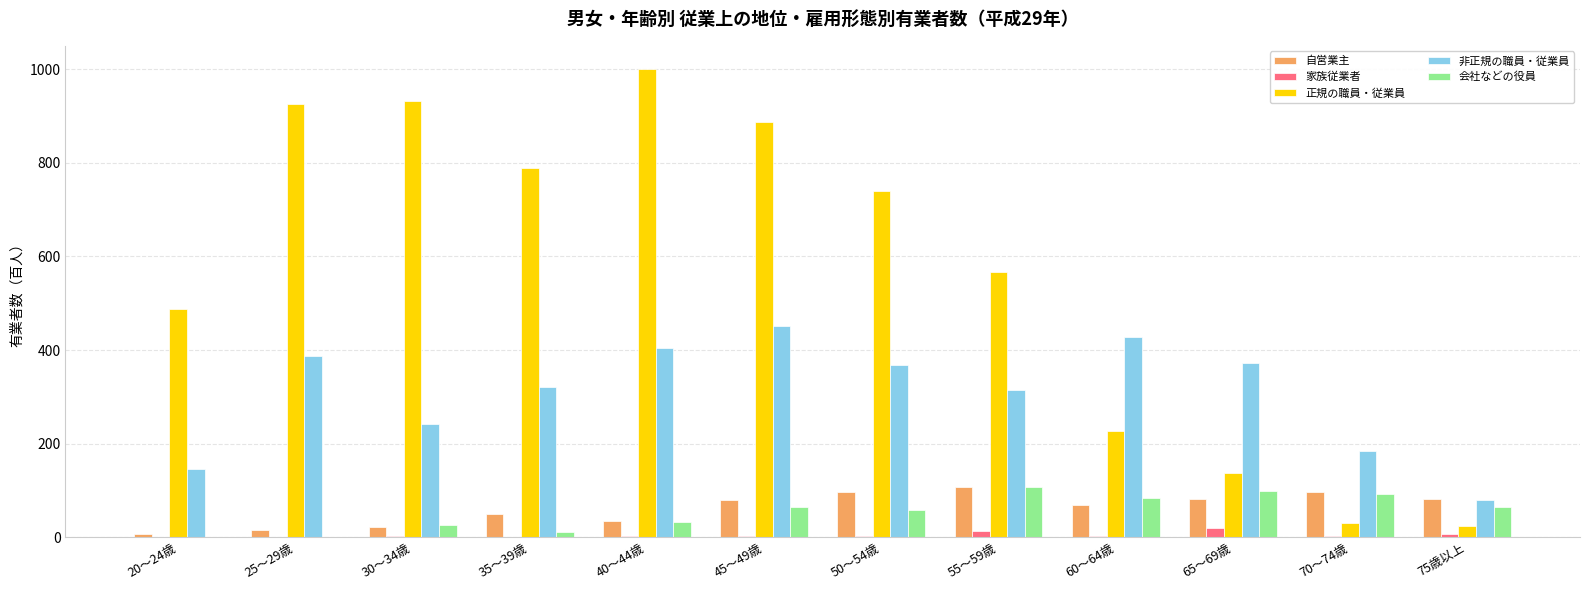

What is the average value of the 非正規の職員・従業員 series?

309